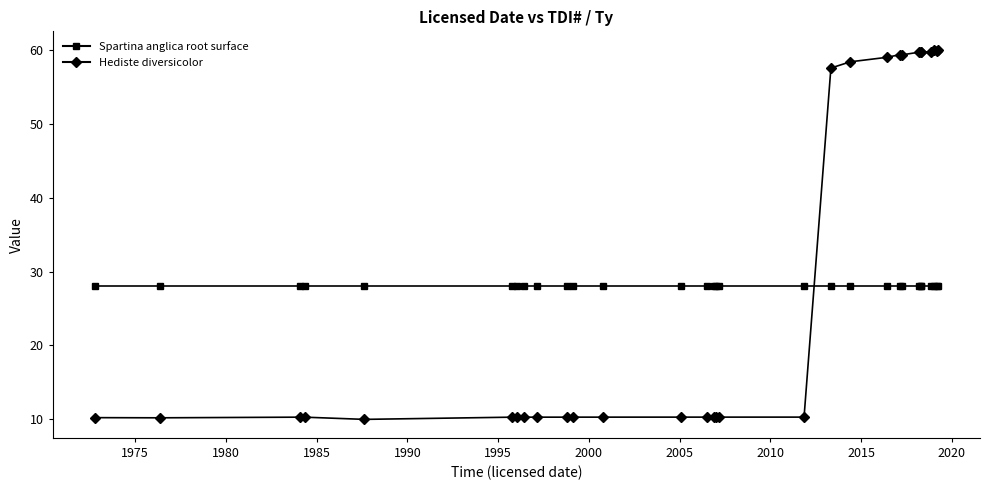

List the series in order of their peak value, lowest first.

Spartina anglica root surface, Hediste diversicolor